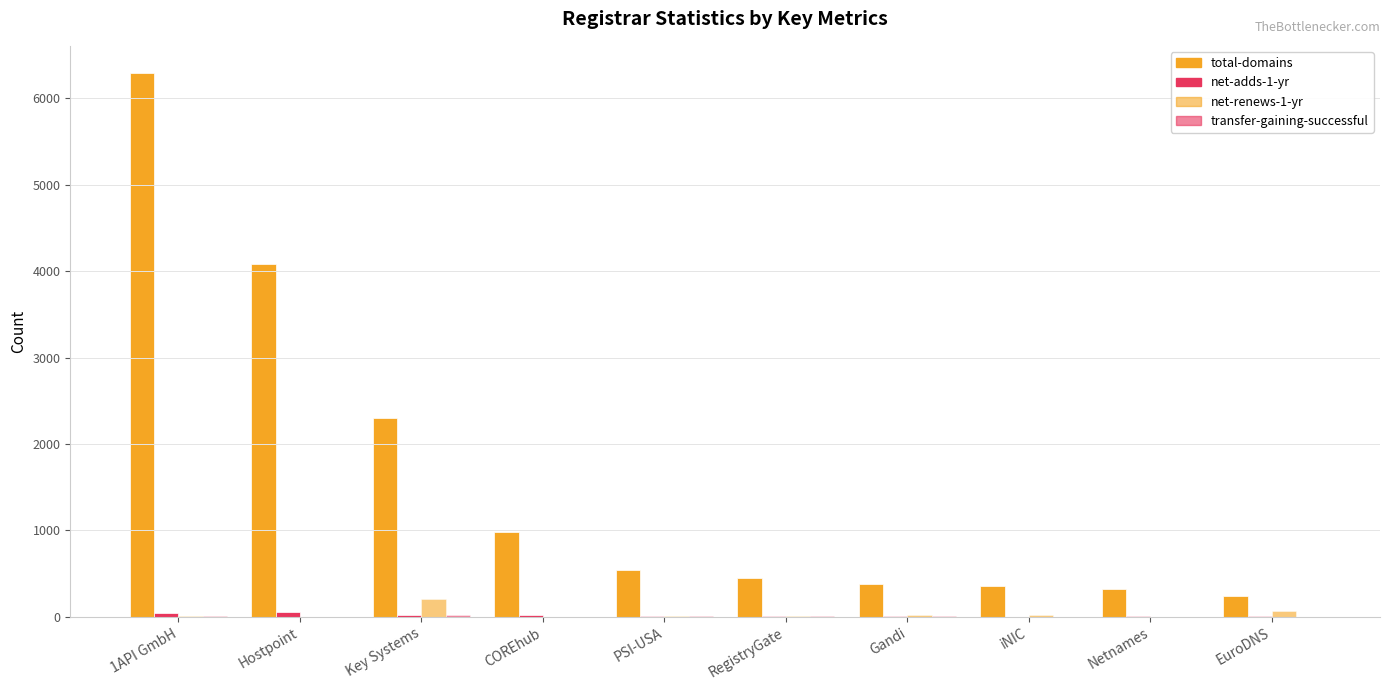

How many groups of bars are there?

10